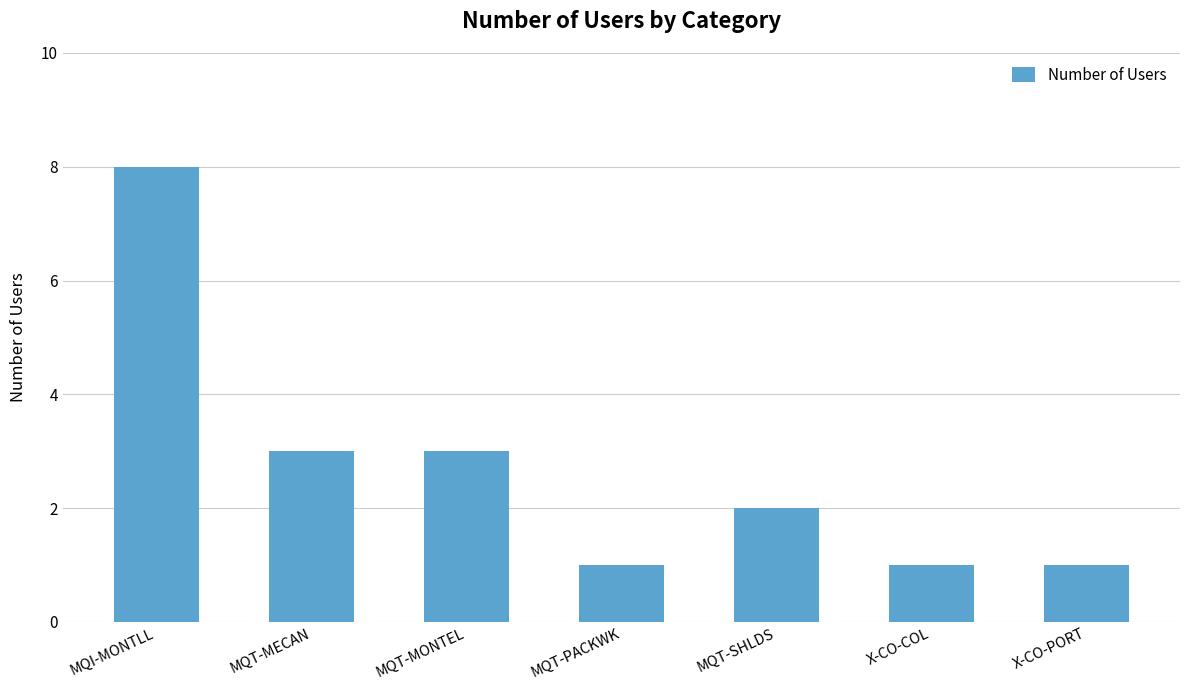

Does the chart contain any negative values?

No